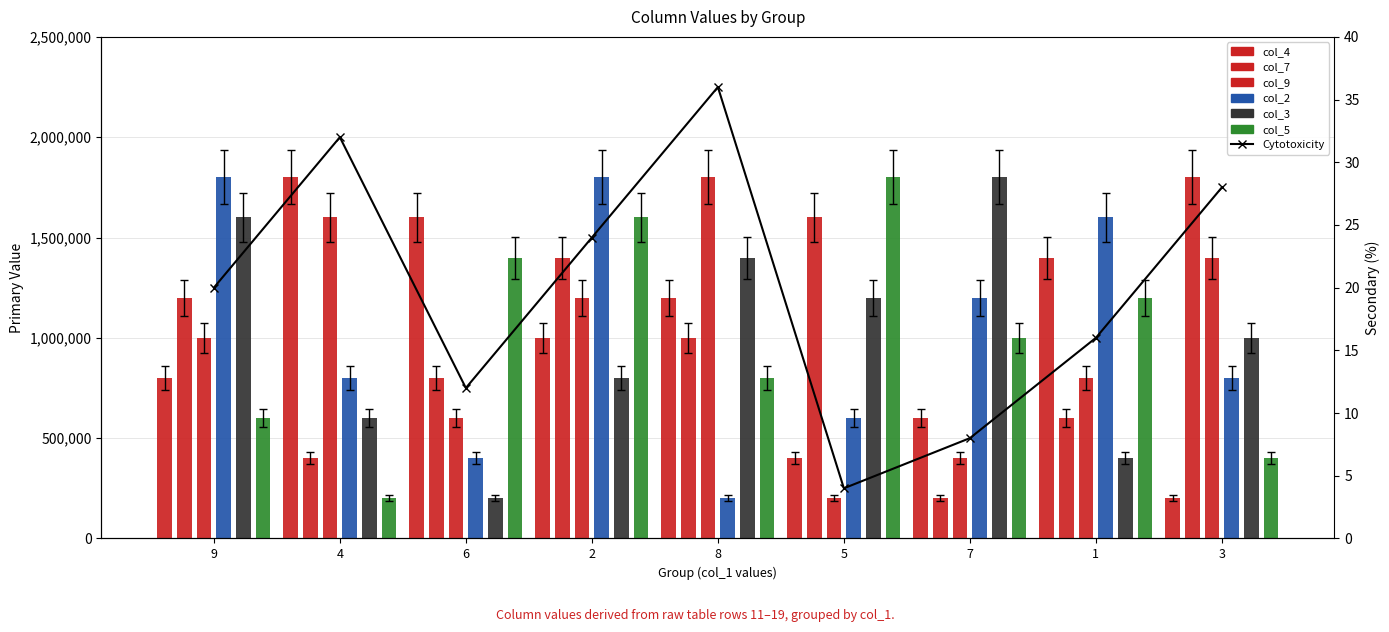

Which category has the lowest value in the col_2 series?

8